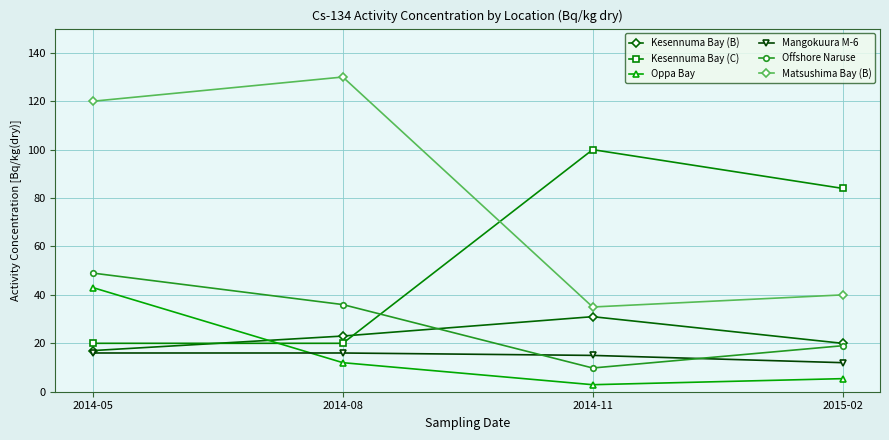

What is the maximum value shown in the chart?

130.0